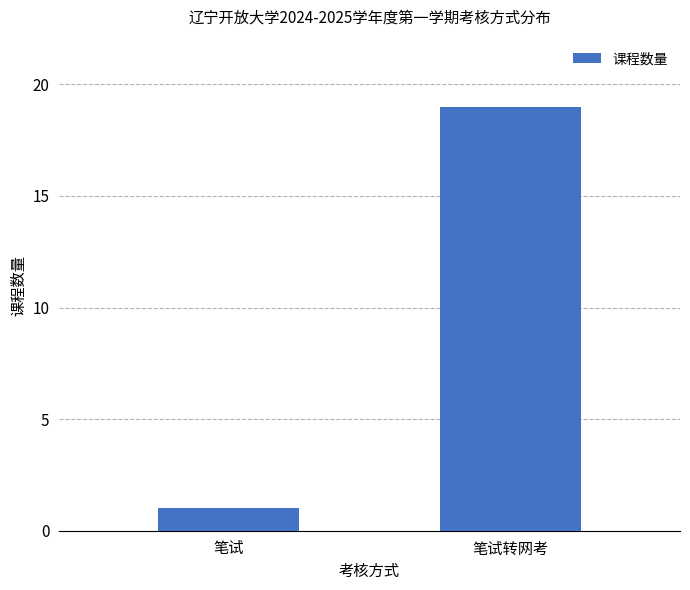

What is the change in value from 笔试 to 笔试转网考?

+18